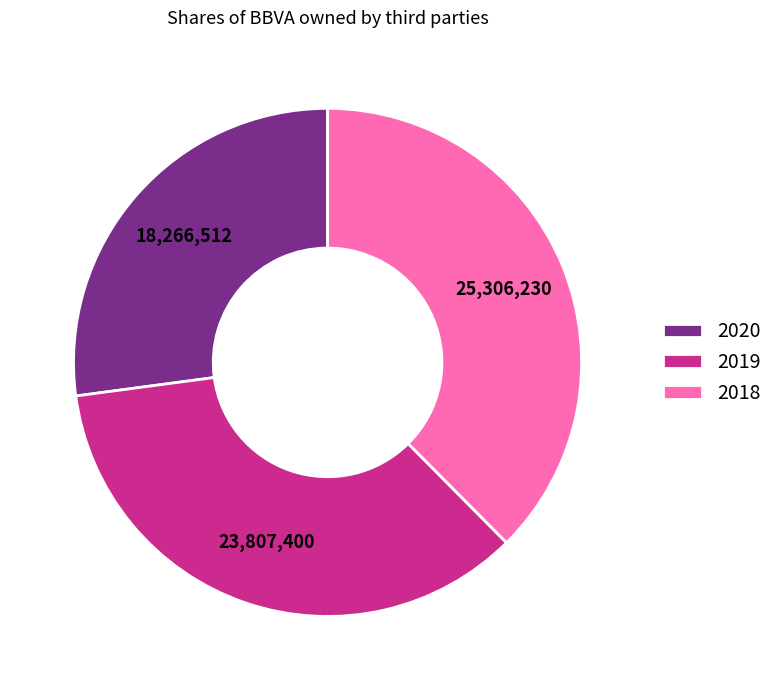

Does any single category account for the majority?

No